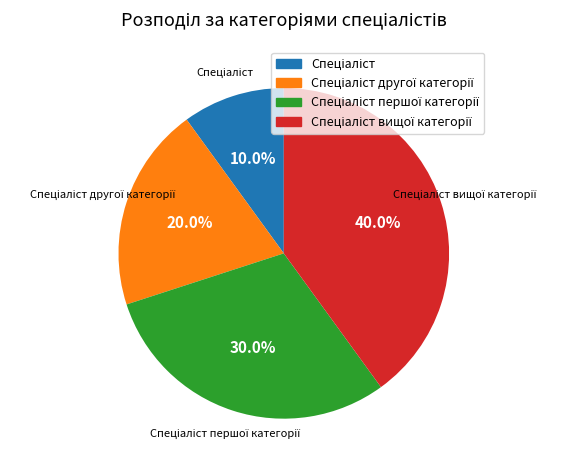

Does any single category account for the majority?

No